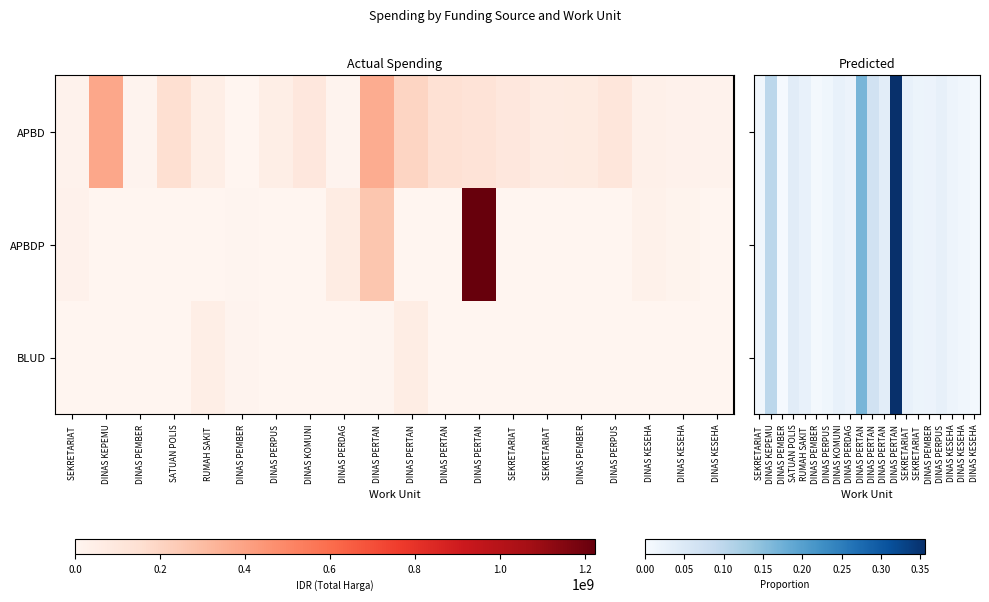

True or false: APBDP has a value of 0.0 at DINAS PERDAG.

False